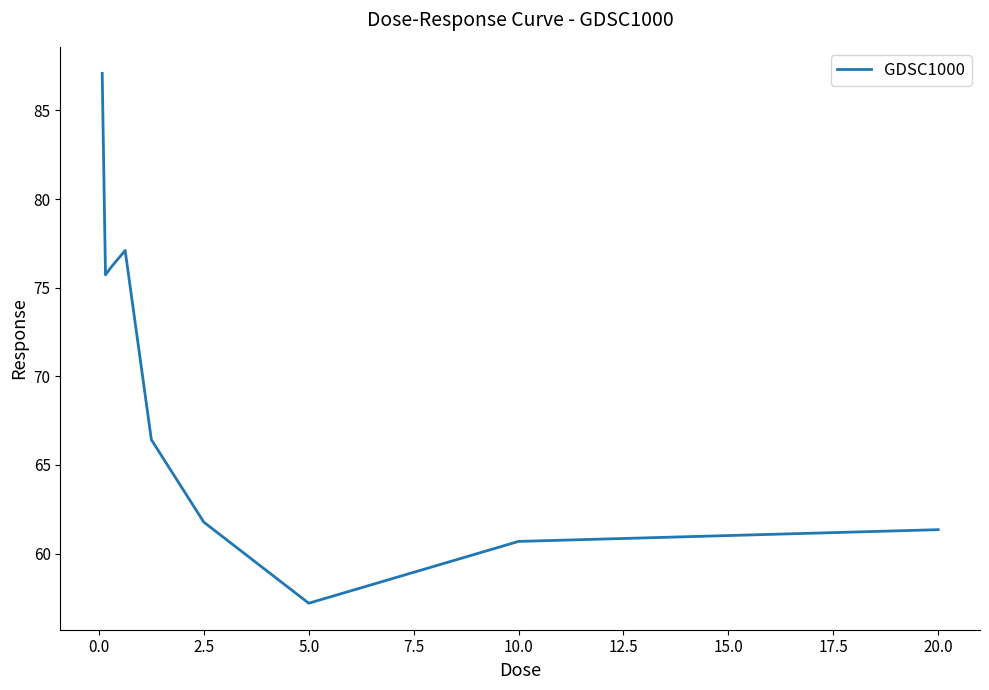

True or false: the data has more than 1 interior local peaks.

False